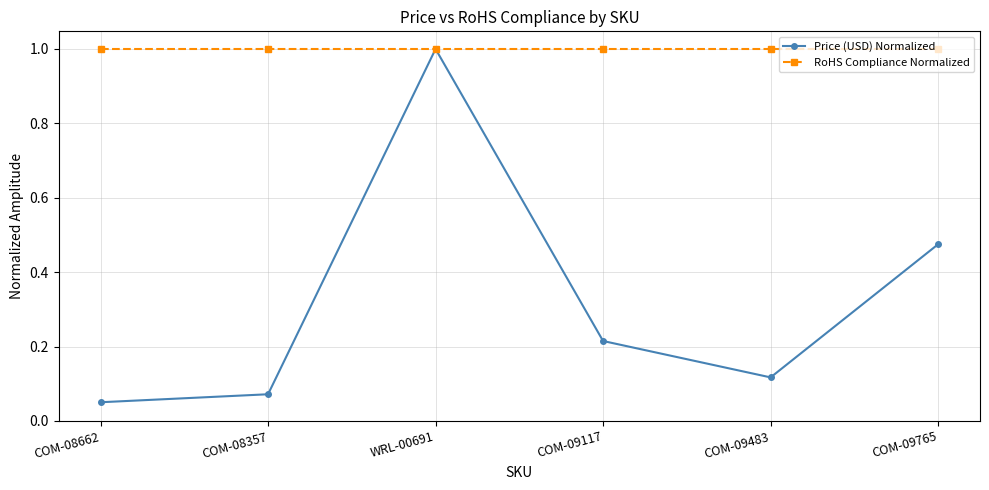

What is the difference between the highest and lowest values at COM-08357?

0.9